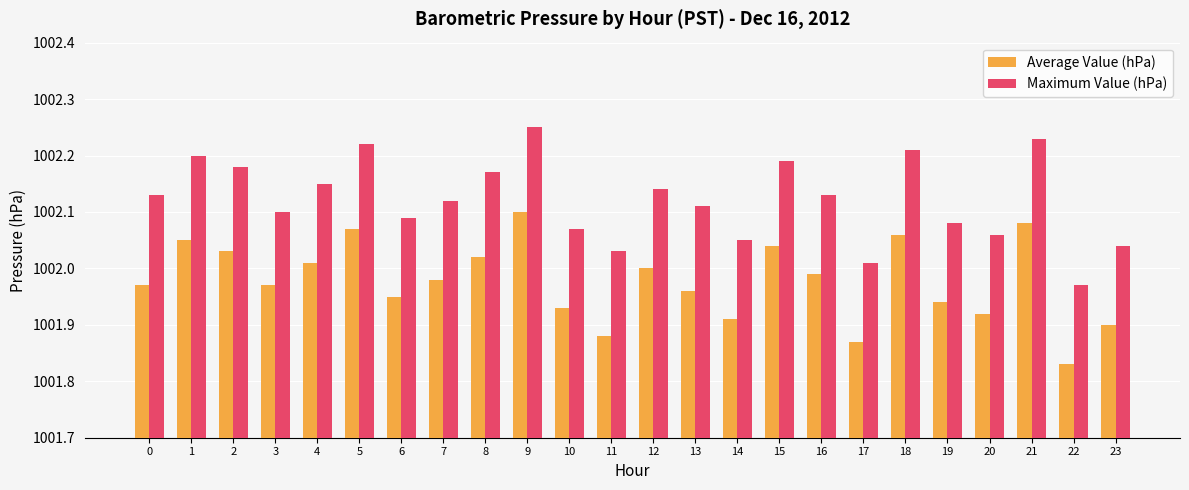

True or false: Average Value (hPa) has a value of 1330.6 at 4.

False